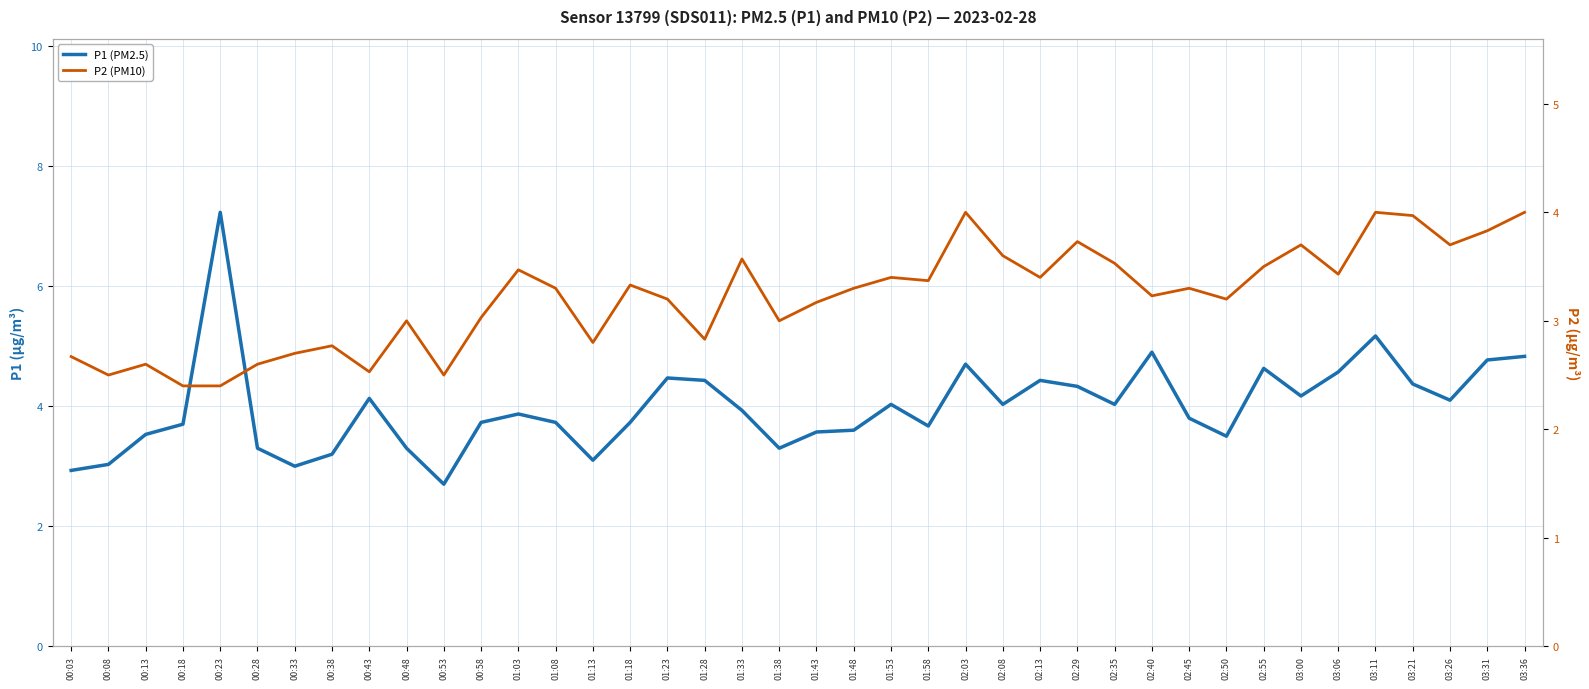

What is the label of the 23rd point from the left?

01:53